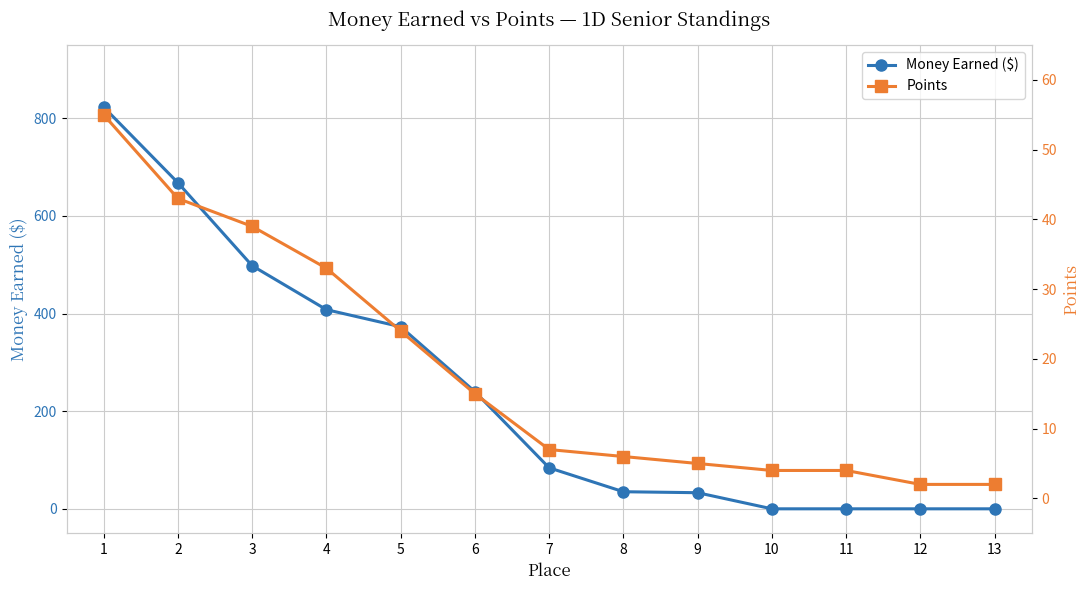

What is the sum of all Money Earned ($) values?

3162